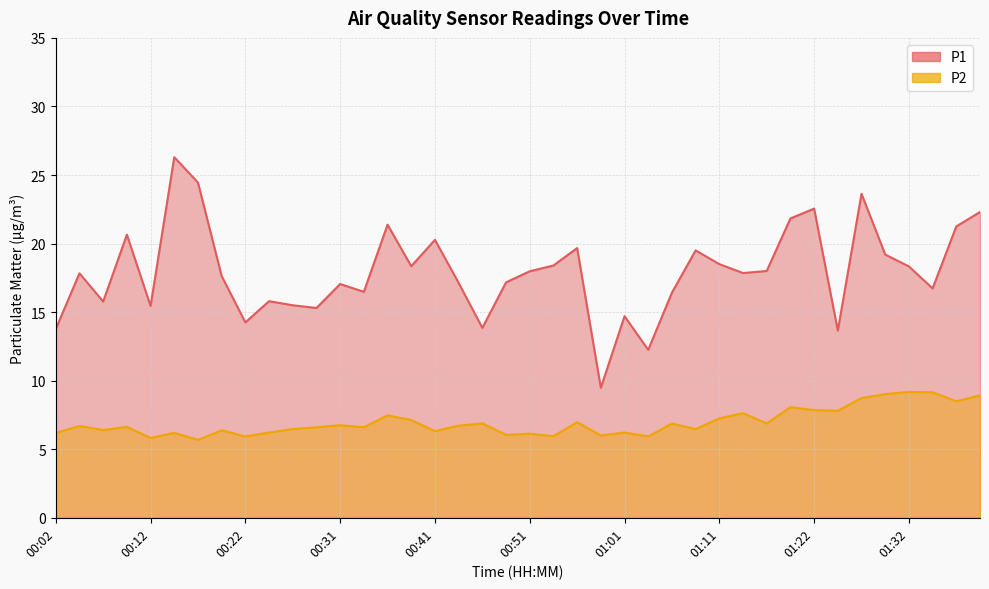

The P1 series shows 28.8 at 00:09. True or false?

False